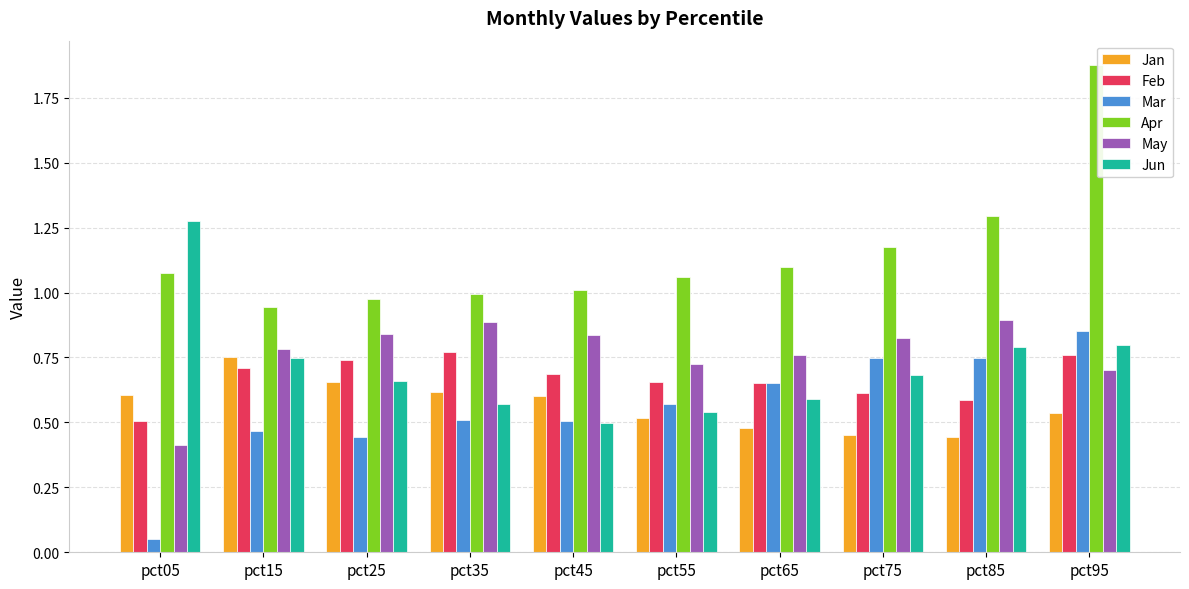

What is the total value across all series at pct45?

4.1